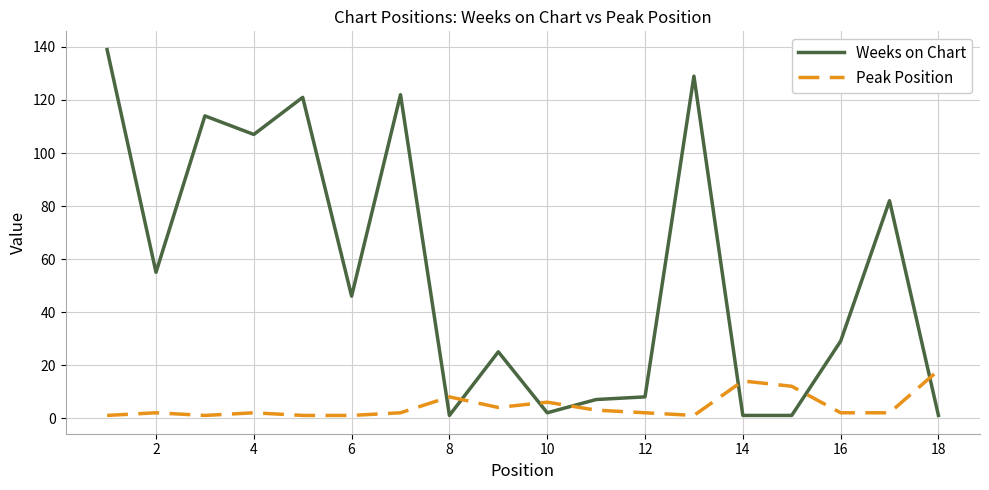

What is the maximum value shown in the chart?

139